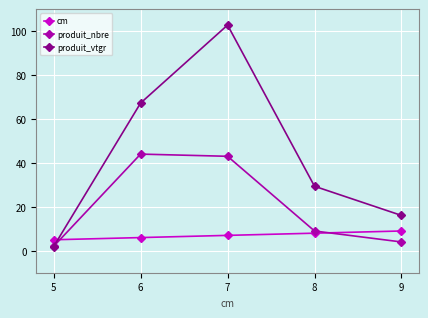

Which series changed the most between 5 and 8?

produit_vtgr